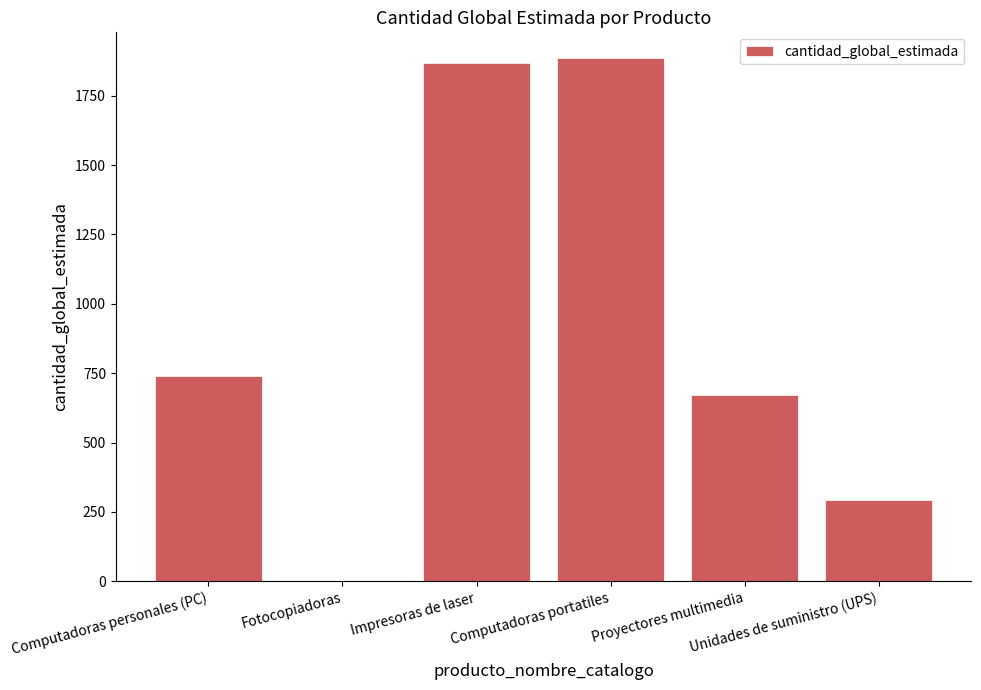

The chart shows a value of 294 at Unidades de suministro (UPS). True or false?

True